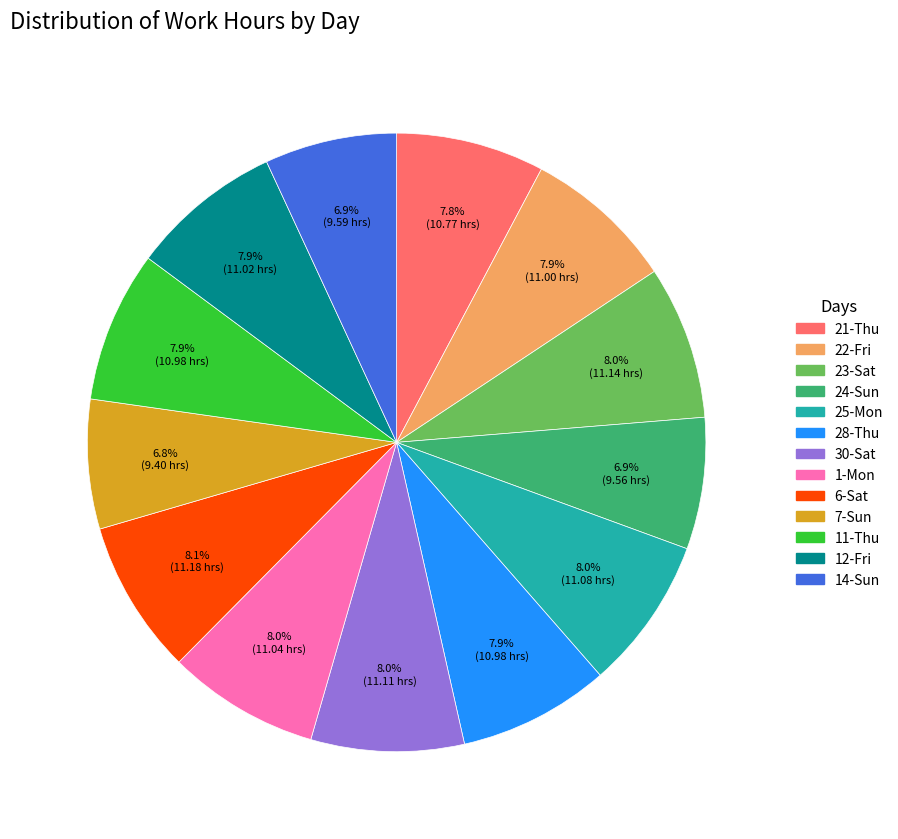

Between 7-Sun and 23-Sat, which is larger?

23-Sat